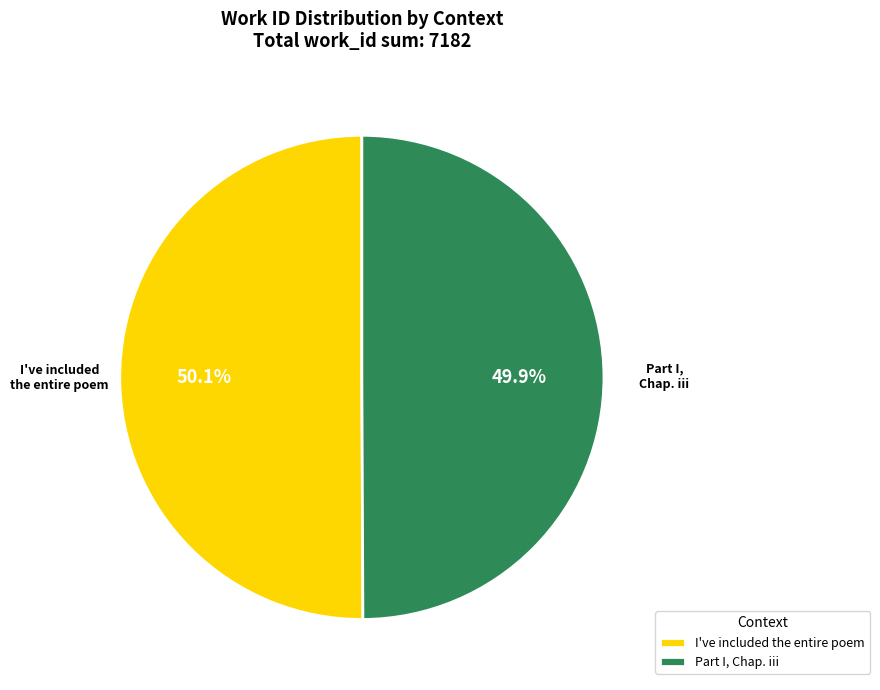

Combined, what portion of the pie is I've included the entire poem and Part I, Chap. iii?

100.0%